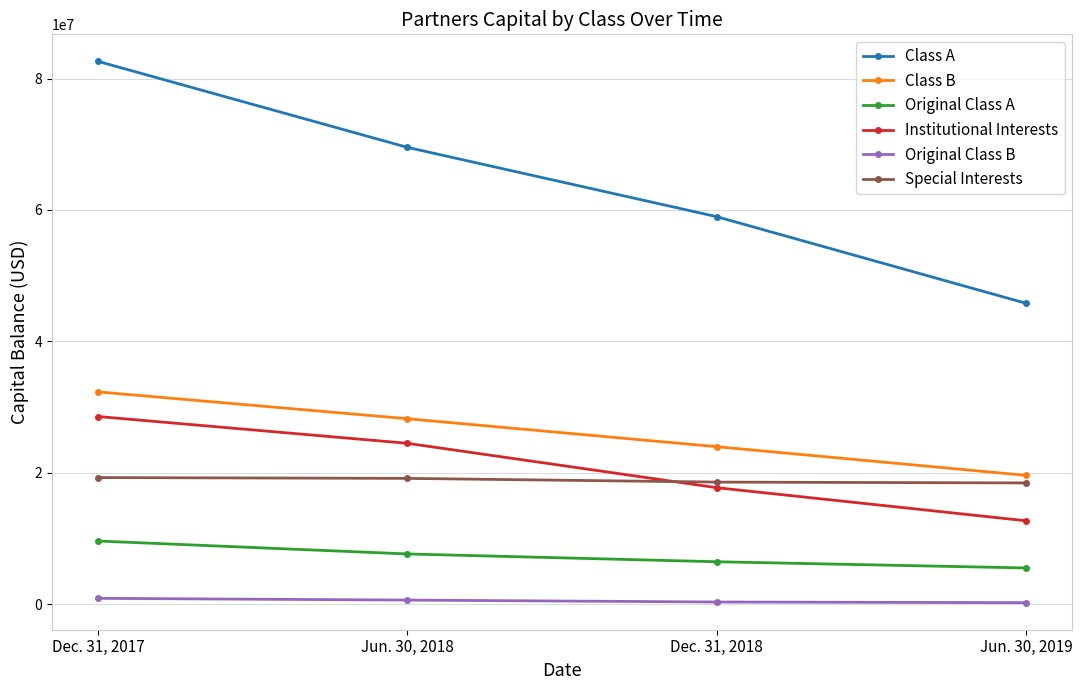

Count the number of categories in the chart.

4